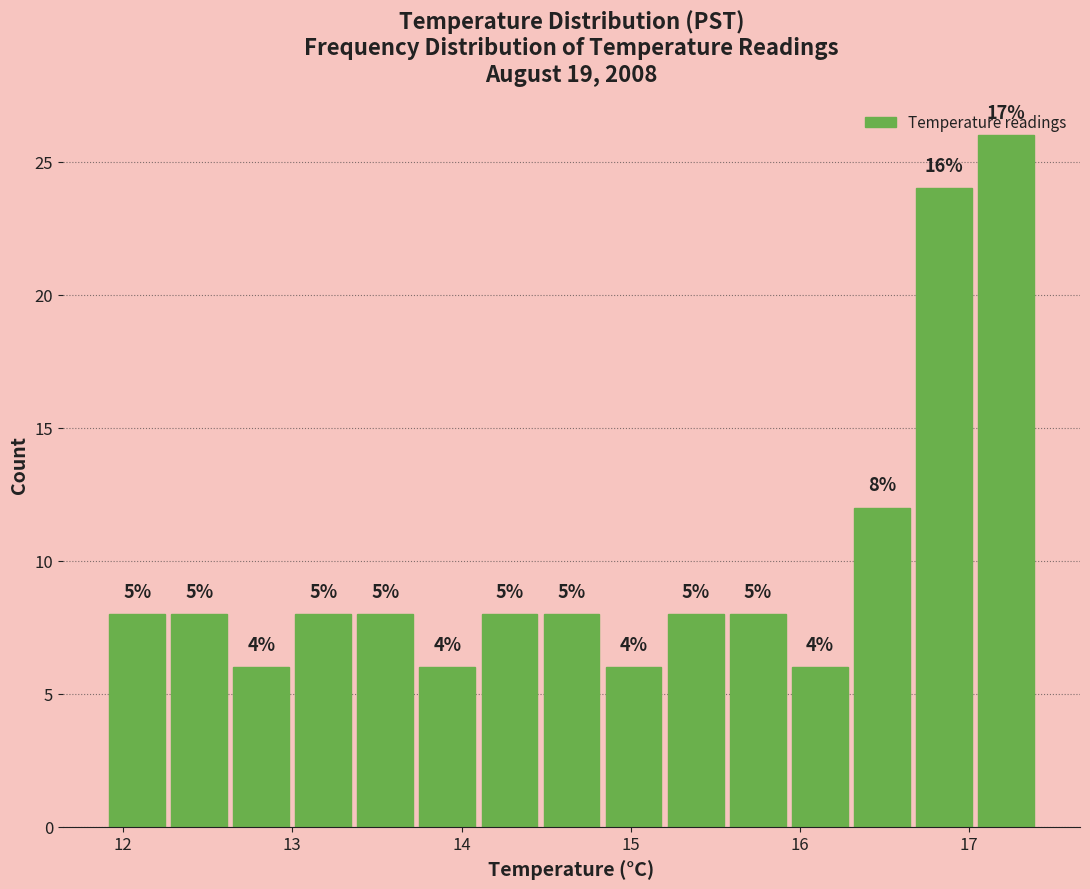

Read against the x-axis, roughly where is the centre of the tallest bar?

17.2